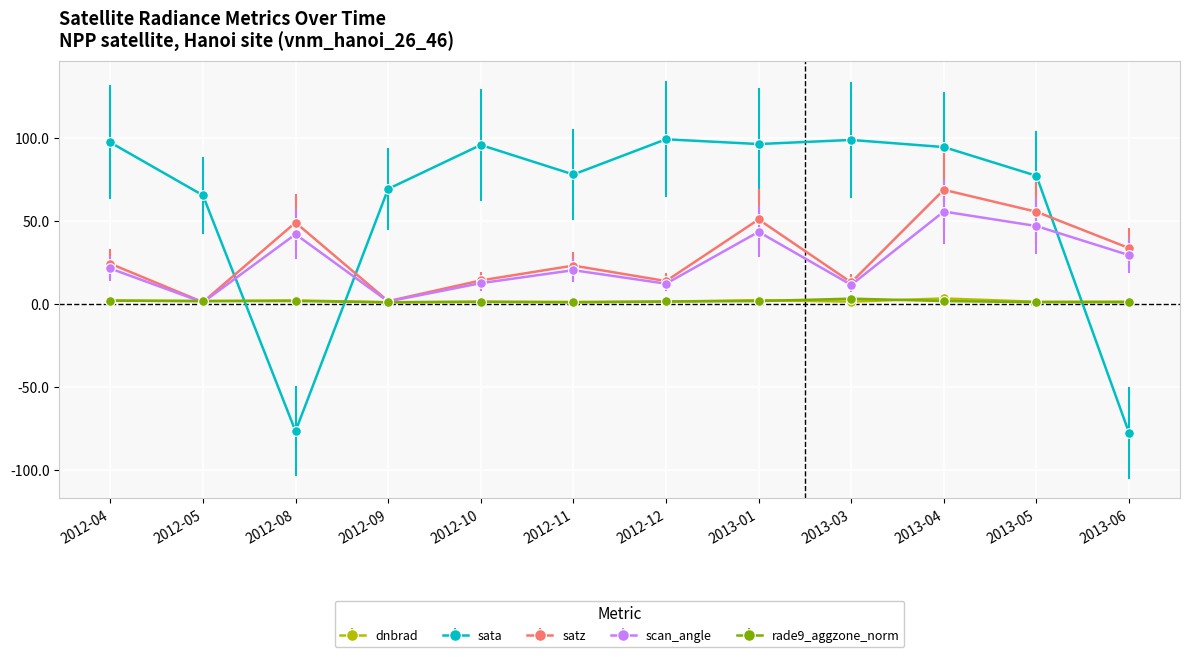

What is the label of the 11th point from the left?

2013-05